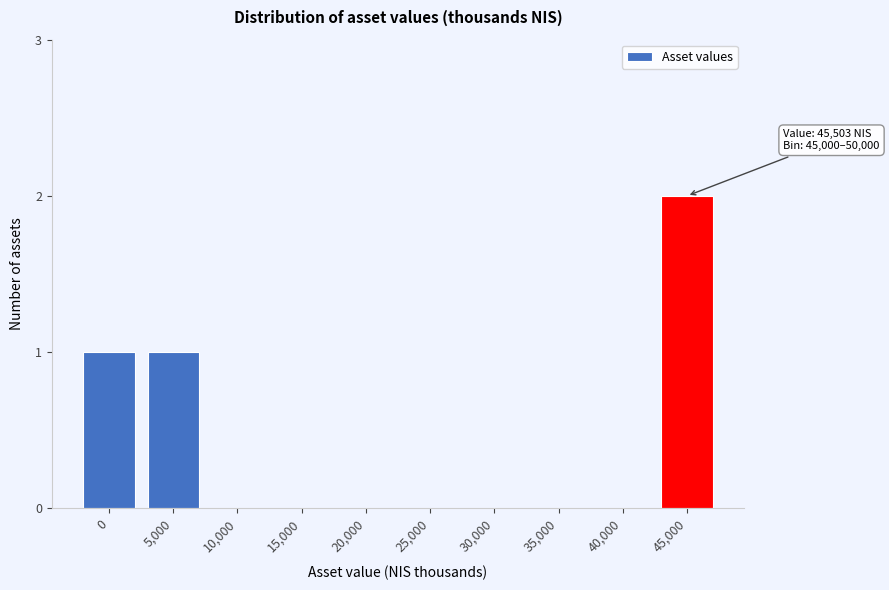

Reading left to right, list all the values displayed in this chart.

0=1	5,000=1	10,000=0	15,000=0	20,000=0	25,000=0	30,000=0	35,000=0	40,000=0	45,000=2